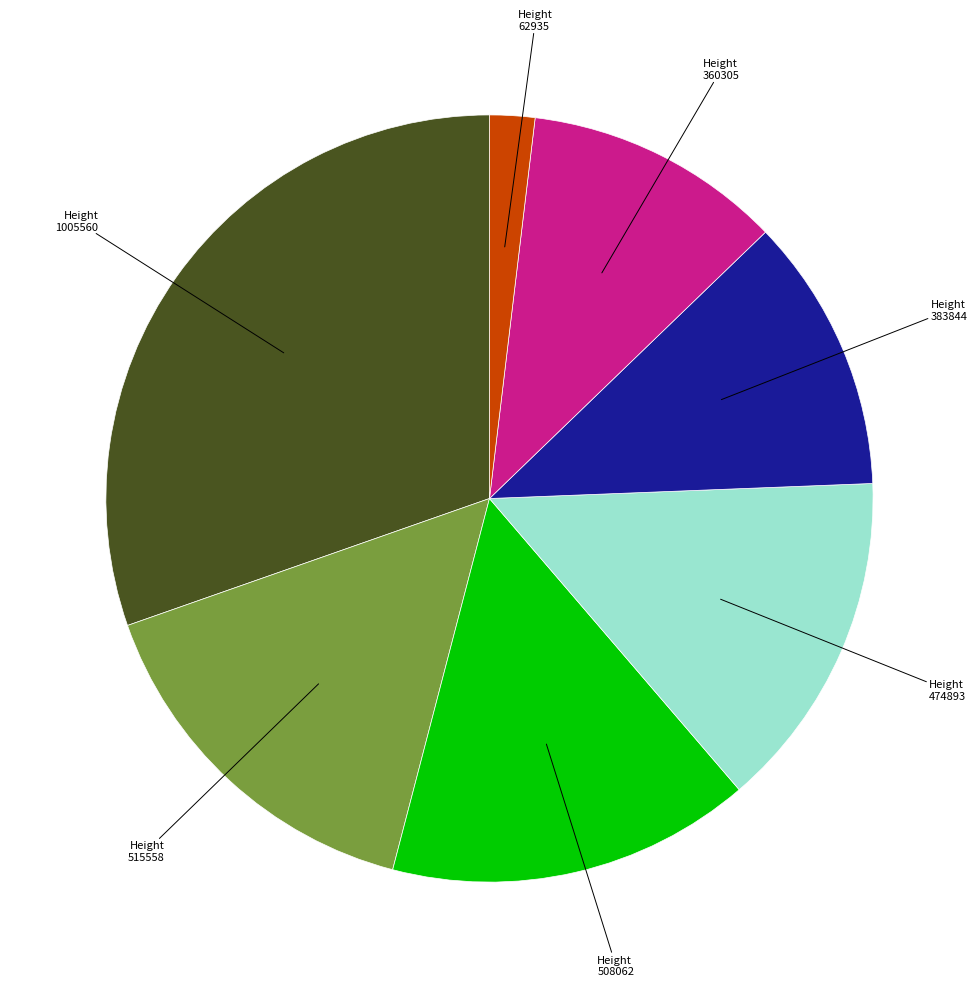

Count the number of slices in the pie.

7